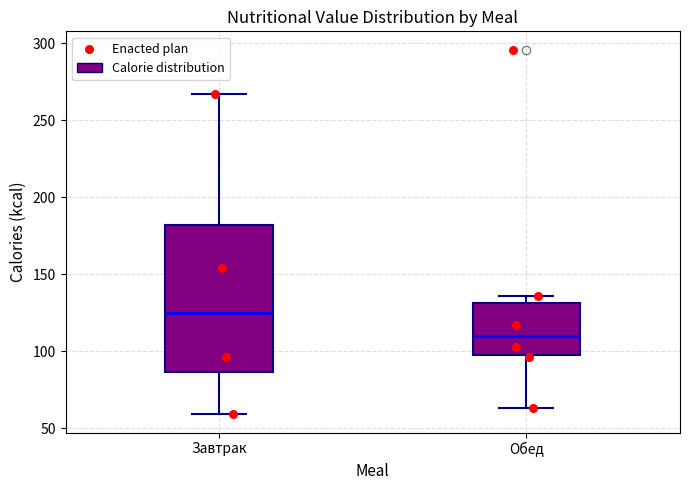

Where does the lower whisker of the box for Завтрак end on the y-axis? The values are not printed on the chart, so give them approximately, as read against the axis.

60